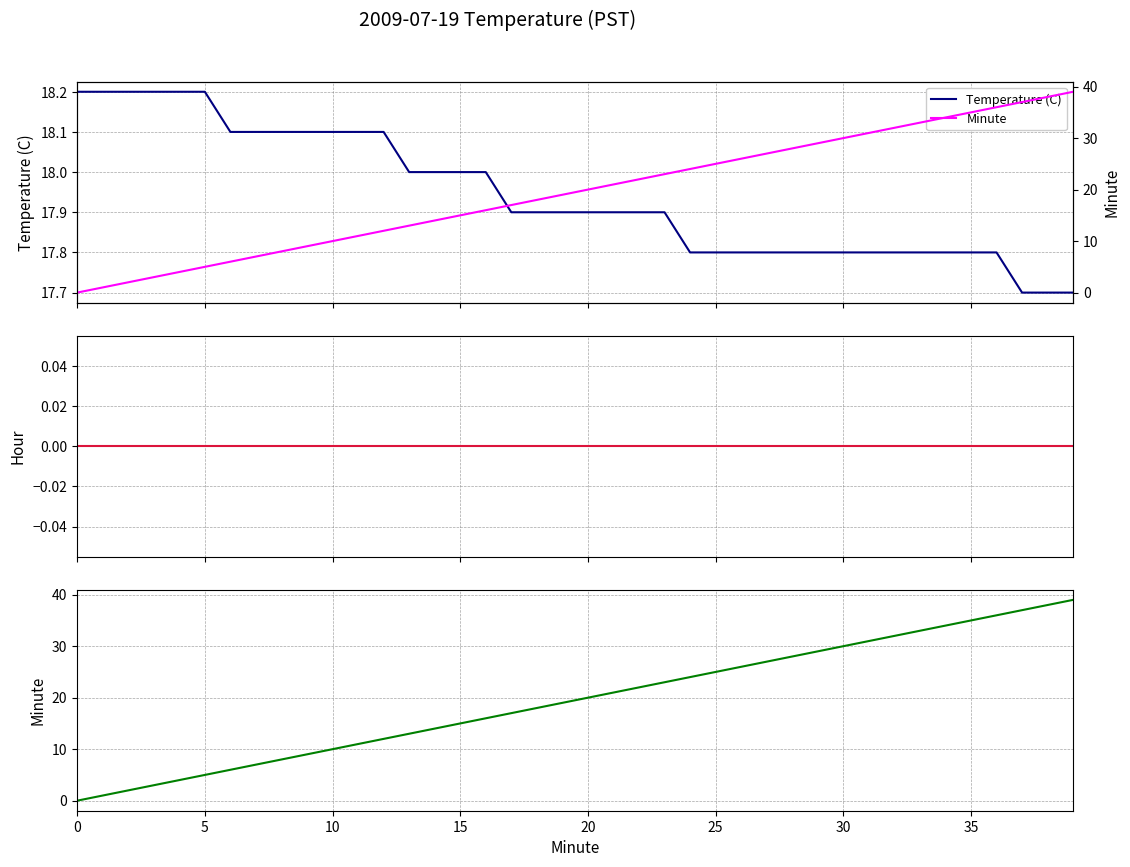

What is the difference between the maximum and second lowest values in the Minute series?

38.0